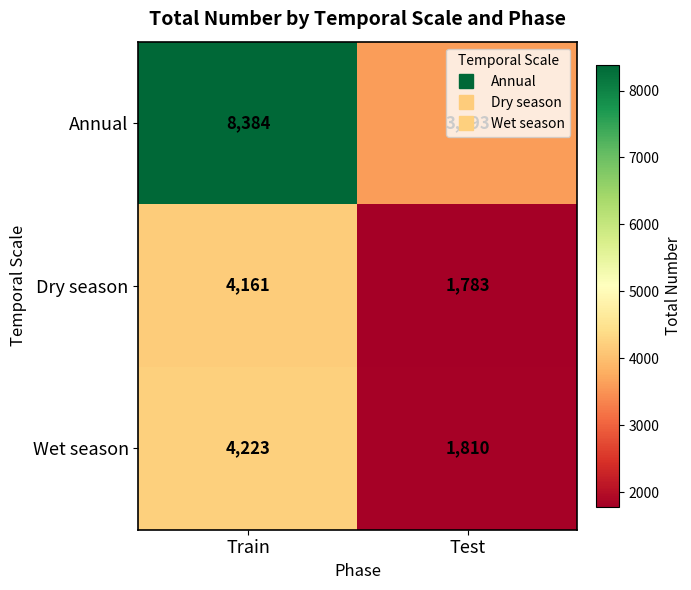

How many series are shown in this chart?

3